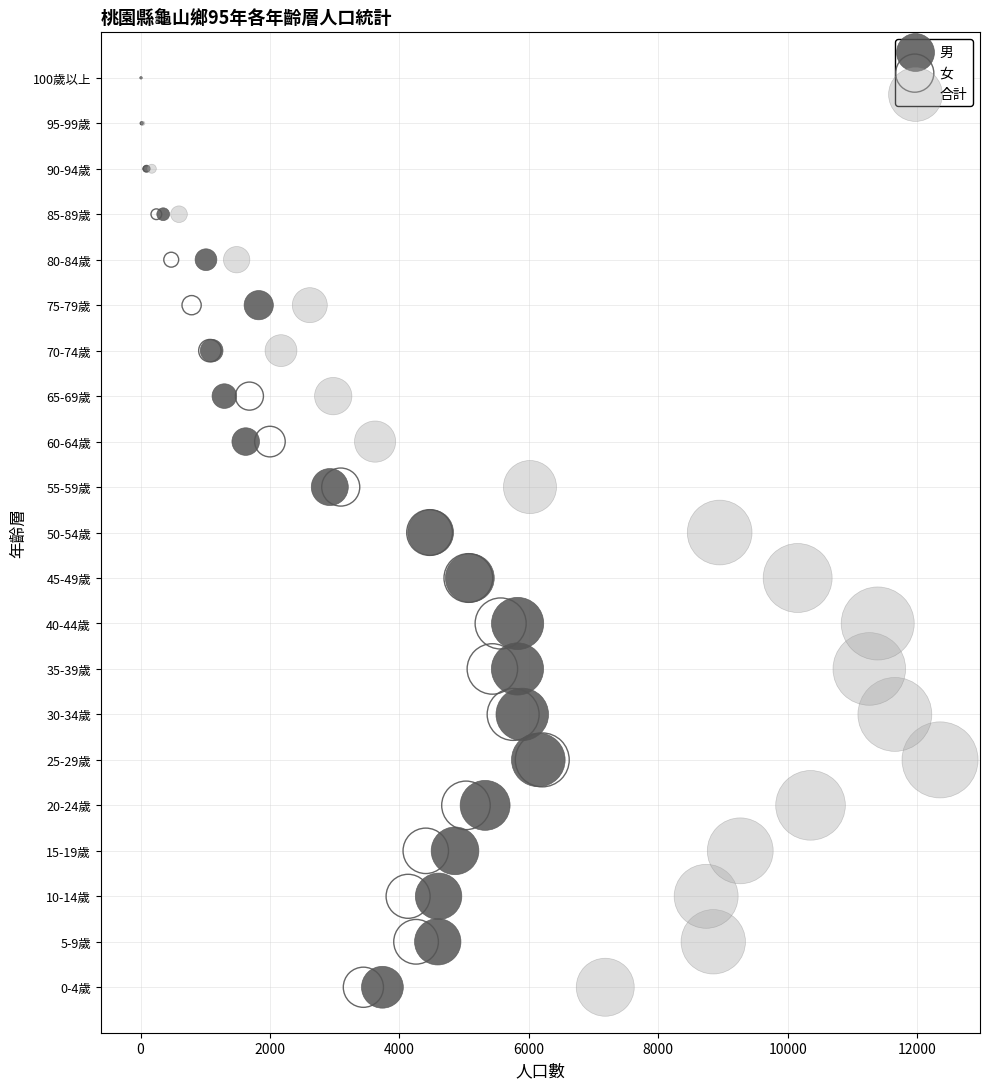

What are all the series names shown in the legend?

男, 女, 合計